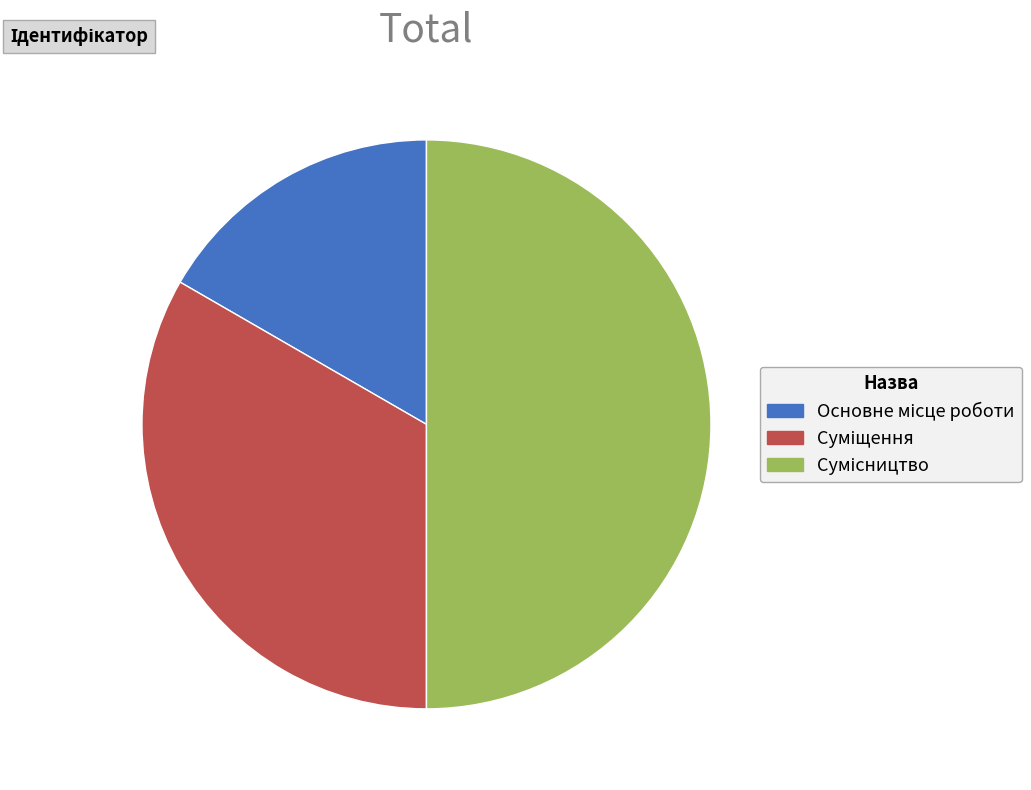

True or false: Суміщення accounts for 33% of the total.

True